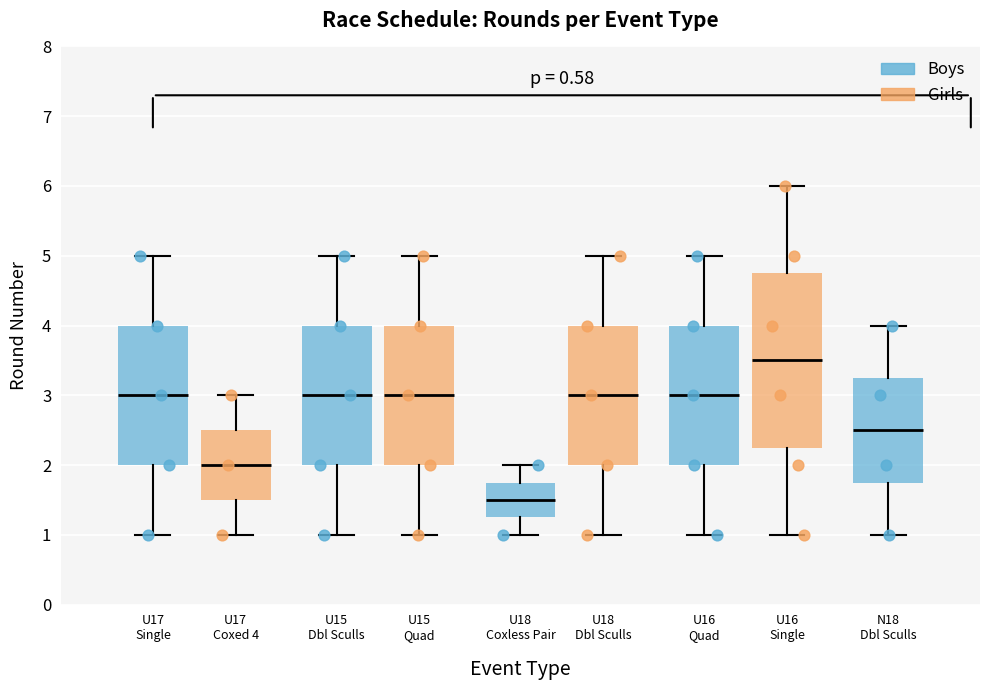

Reading left to right, read every box against the y-axis: the position of its median line, the range the box covers, and the ends of its whiskers. The values are not printed on the chart, so give them approximately, as read against the axis.

U17 Single: median 3.0, box 2.0 to 4.0, whiskers 1.0 to 5.0
U17 Coxed 4: median 2.0, box 1.5 to 2.5, whiskers 1.0 to 3.0
U15 Dbl Sculls: median 3.0, box 2.0 to 4.0, whiskers 1.0 to 5.0
U15 Quad: median 3.0, box 2.0 to 4.0, whiskers 1.0 to 5.0
U18 Coxless Pair: median 1.5, box 1.3 to 1.8, whiskers 1.0 to 2.0
U18 Dbl Sculls: median 3.0, box 2.0 to 4.0, whiskers 1.0 to 5.0
U16 Quad: median 3.0, box 2.0 to 4.0, whiskers 1.0 to 5.0
U16 Single: median 3.5, box 2.3 to 4.8, whiskers 1.0 to 6.0
N18 Dbl Sculls: median 2.5, box 1.8 to 3.3, whiskers 1.0 to 4.0